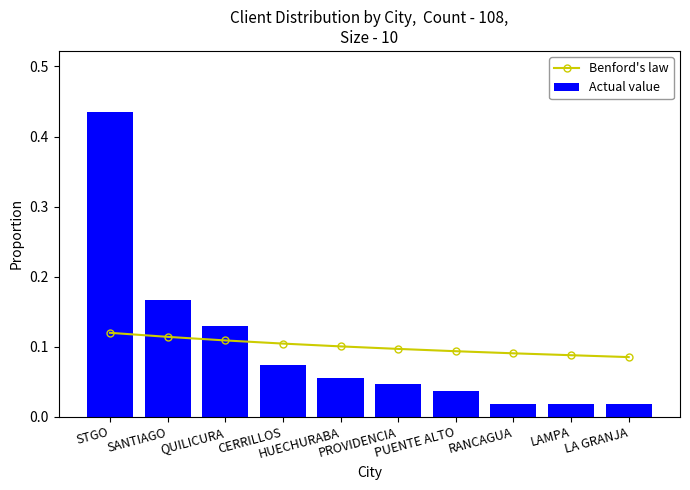

At which label does Actual value reach its minimum?

RANCAGUA